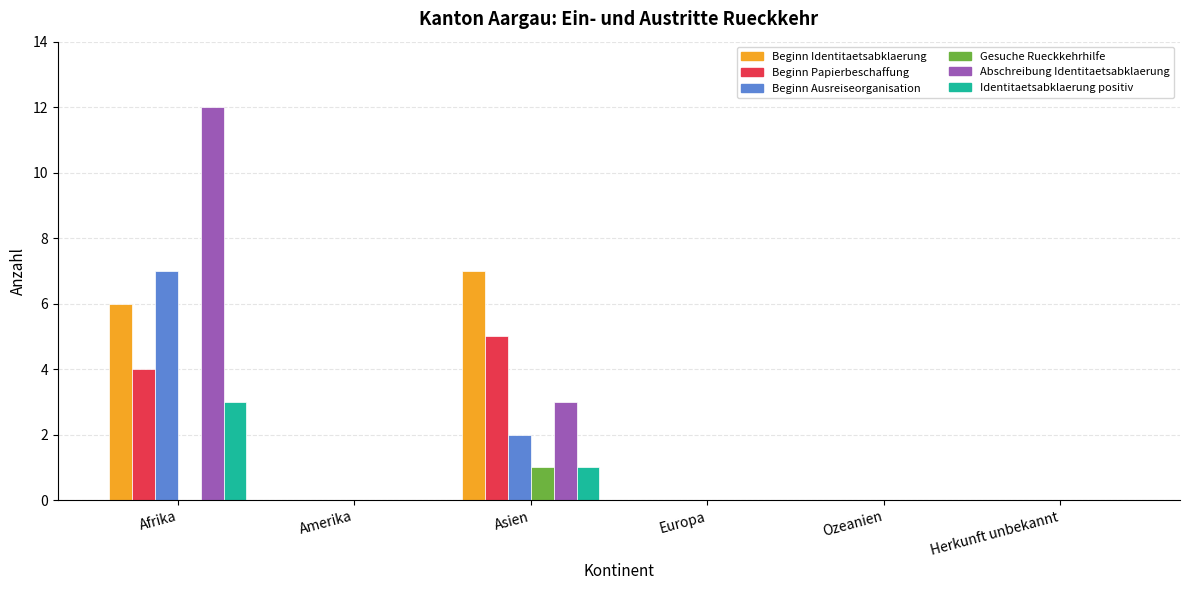

What is the sum of all Identitaetsabklaerung positiv values?

4